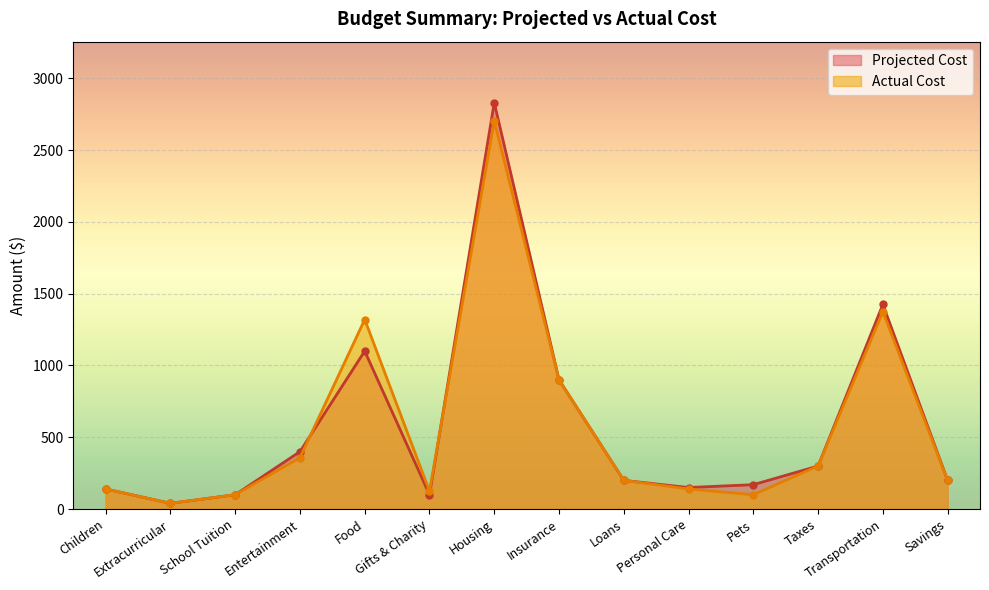

True or false: Actual Cost has a value of 100 at Pets.

True